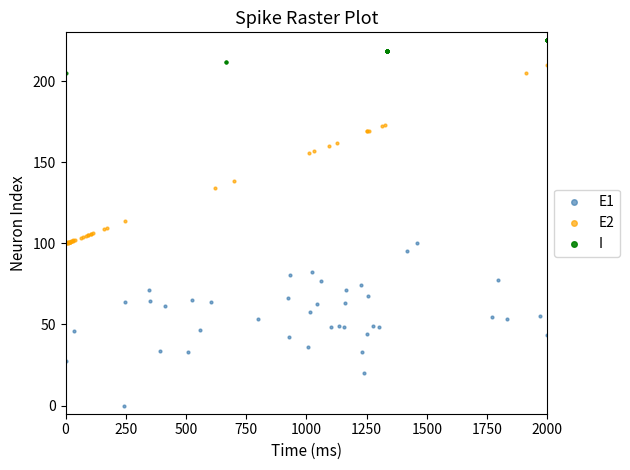

Which series has the largest Y range (max minus min)?

E2